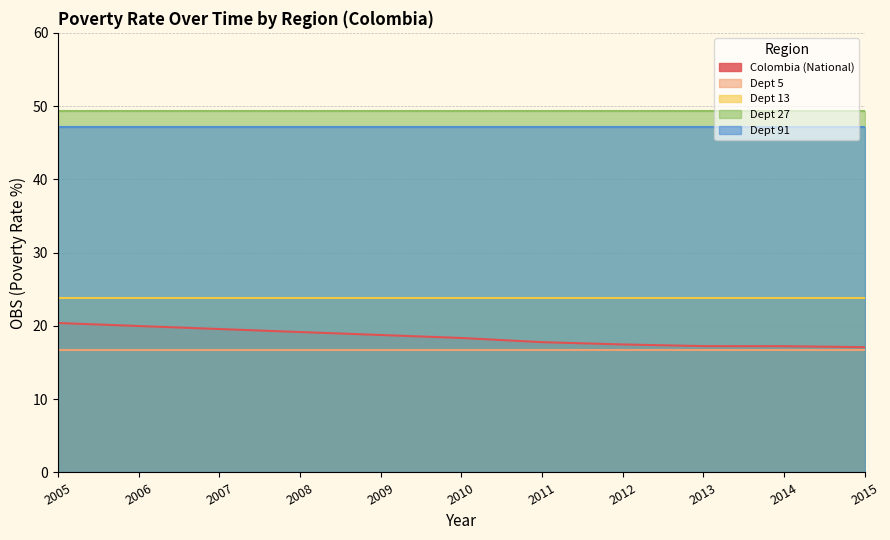

List the series in order of their peak value, lowest first.

Dept 5, Colombia (National), Dept 13, Dept 91, Dept 27